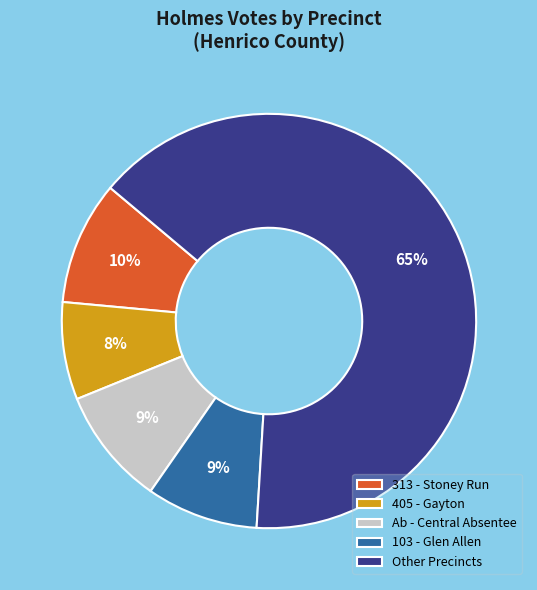

Which has a higher value, 103 - Glen Allen or 313 - Stoney Run?

313 - Stoney Run